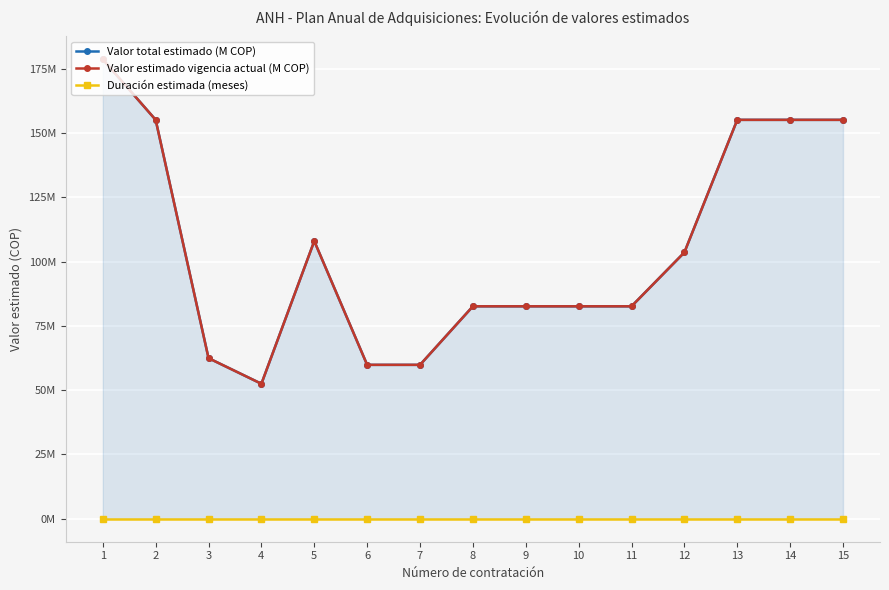

Where is Valor estimado vigencia actual (M COP) nearest to the value 115577436?

5